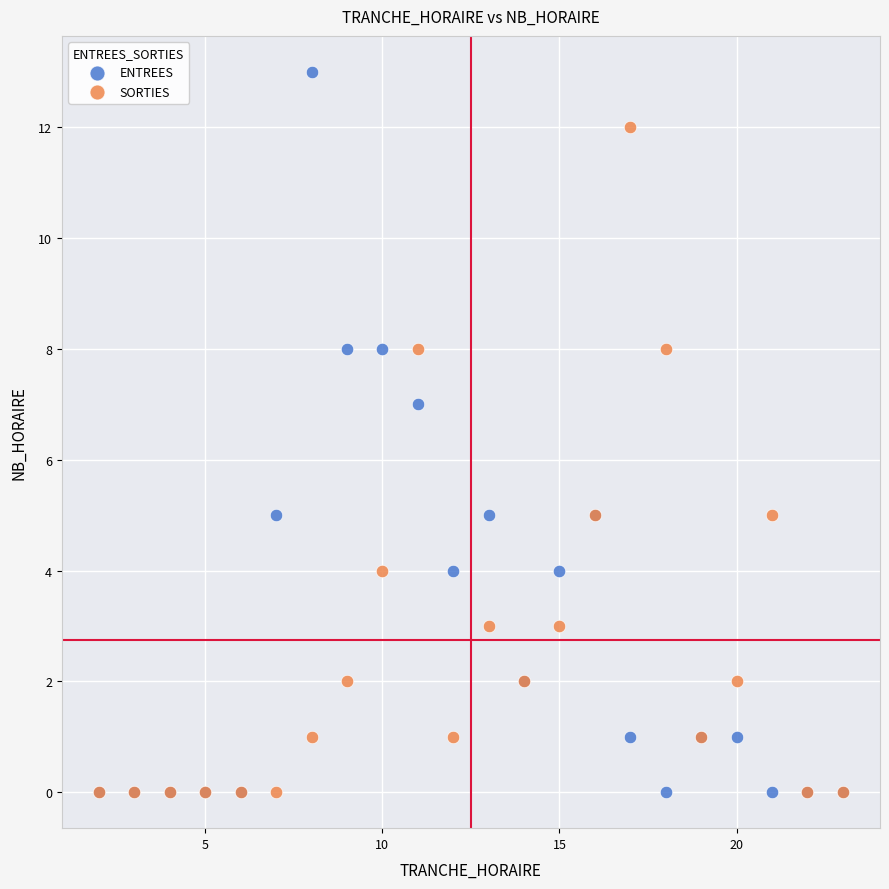

What are all the series names shown in the legend?

ENTREES, SORTIES